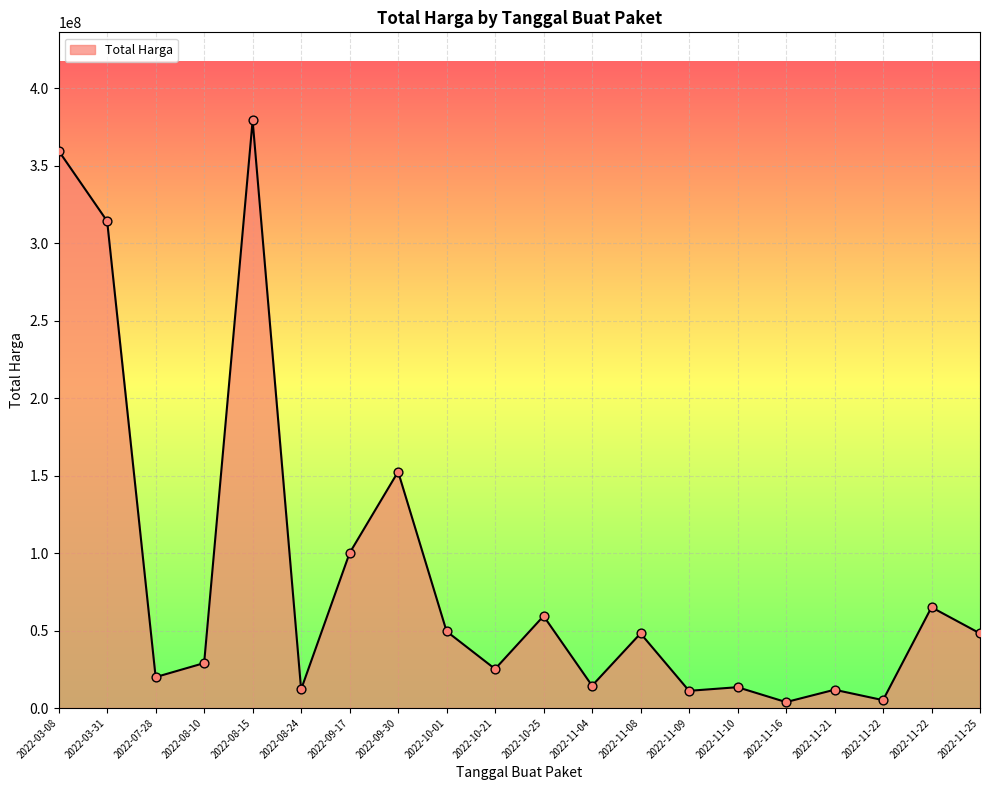

Approximately how many times larger is the value at 2022-11-21 compared to 2022-11-22?

2.3